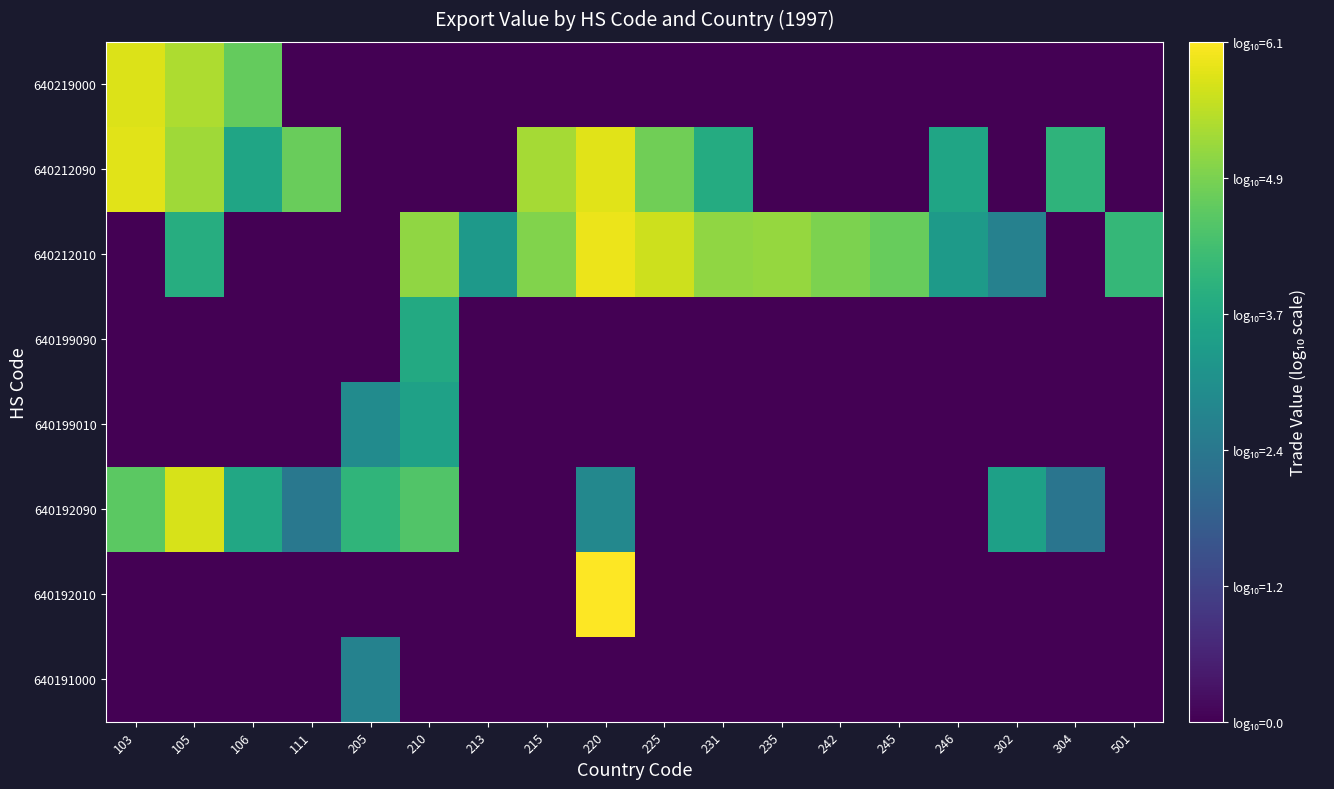

Between 235 and 242, which is larger?

235